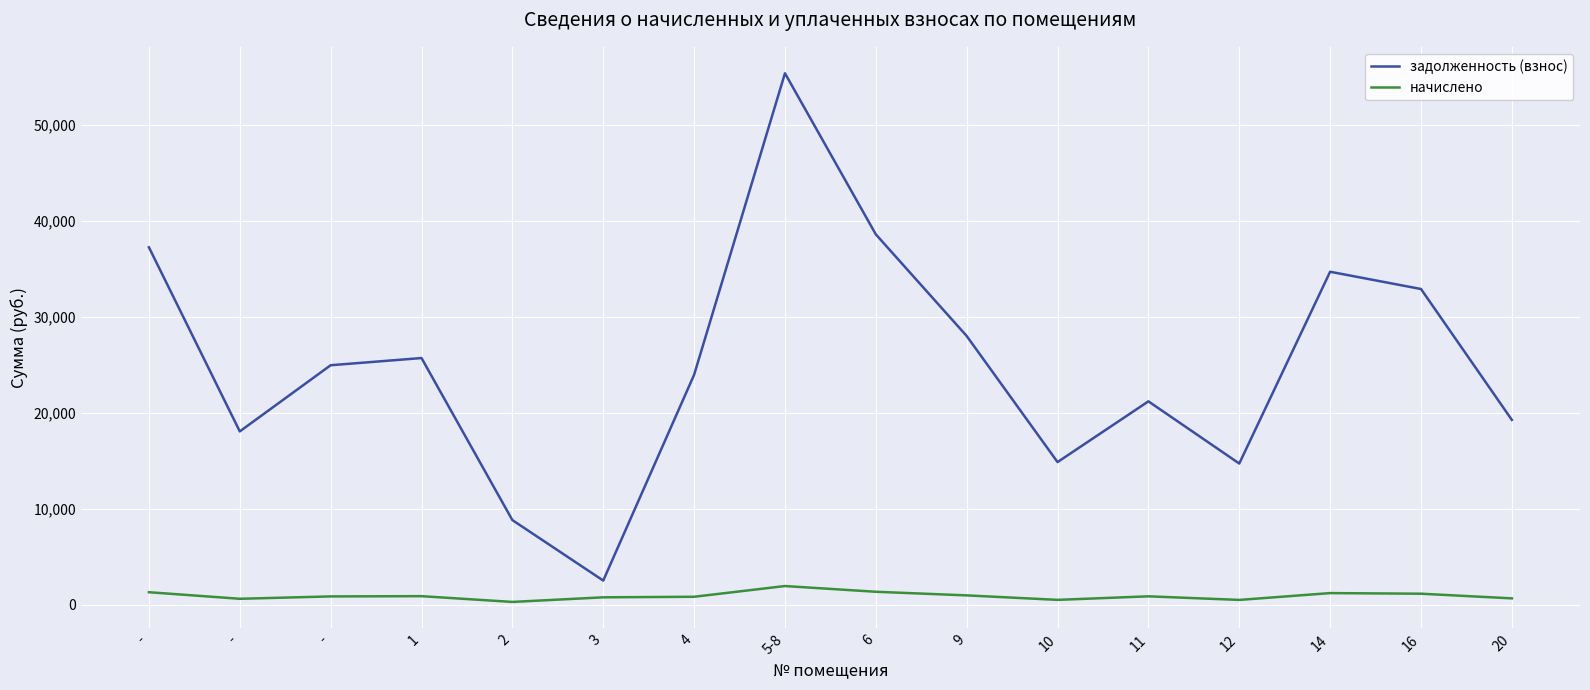

Read the задолженность (взнос) value at 6.

38597.4